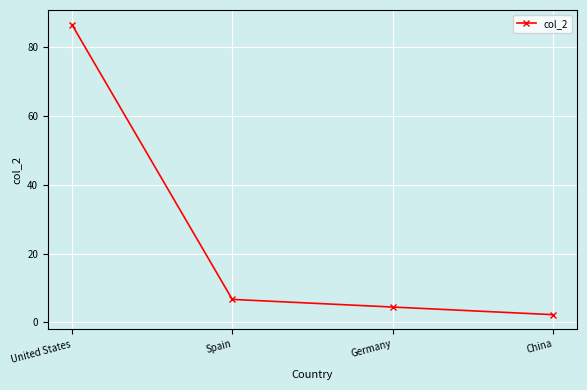

What is the difference between the values at China and Germany?

2.2